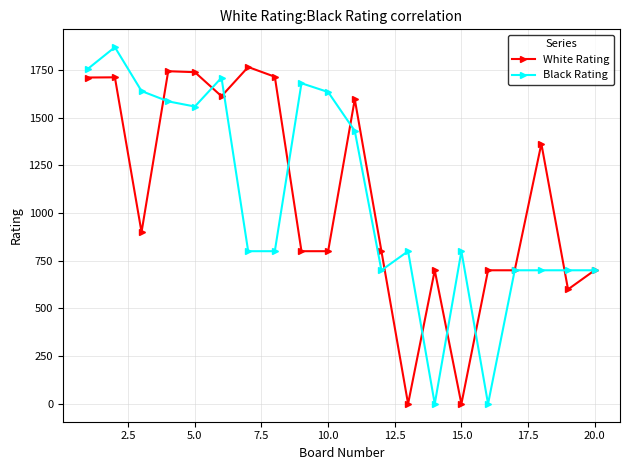

What is the maximum value for White Rating?

1765